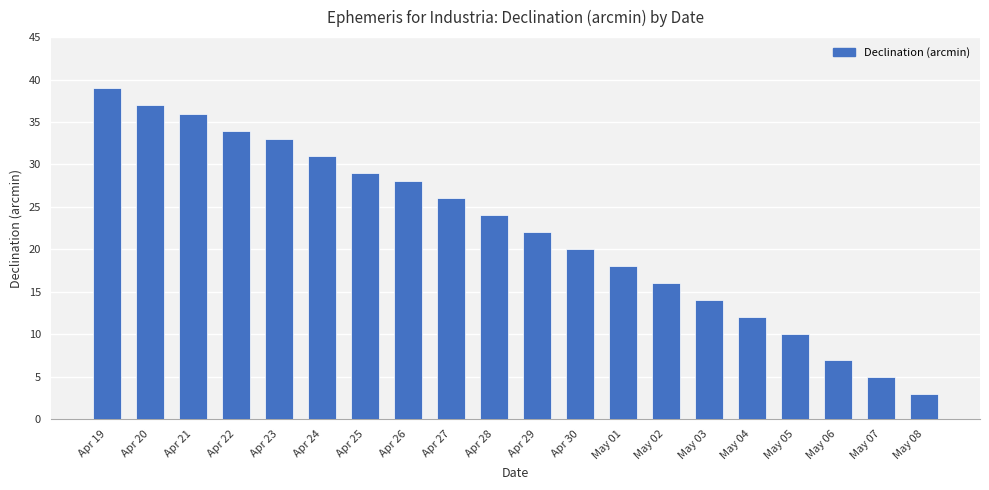

The value at Apr 25 is 29. True or false?

True